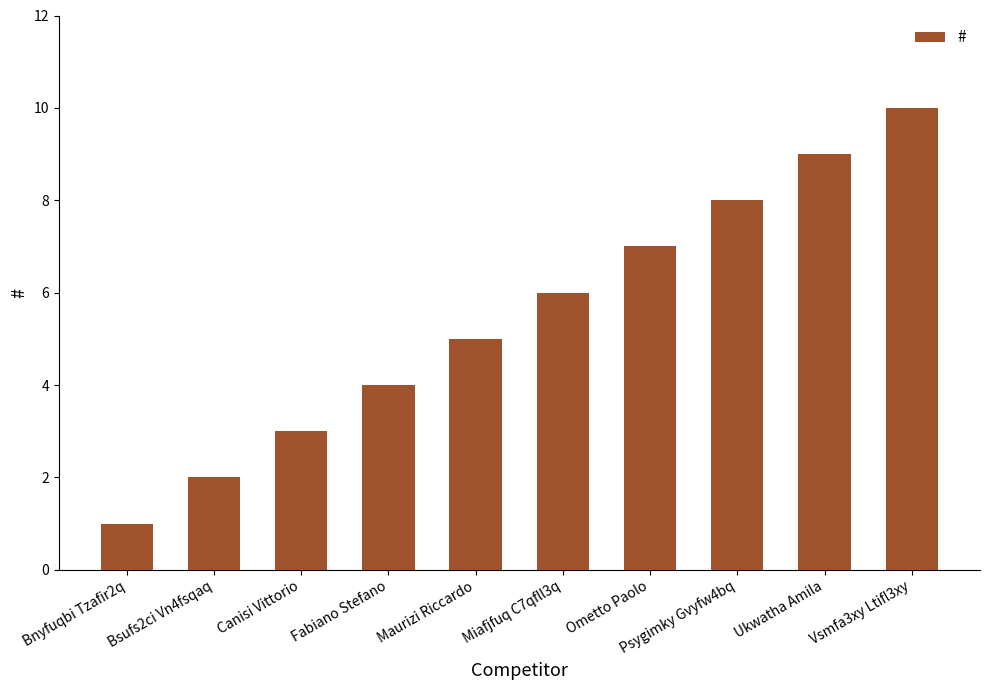

What is the change in value from Bsufs2ci Vn4fsqaq to Maurizi Riccardo?

+3